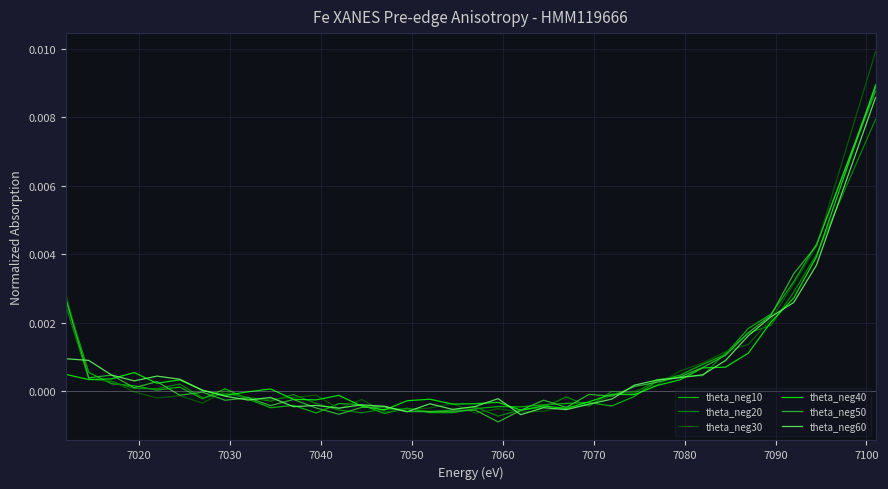

Which series has the largest range (max minus min)?

theta_neg30